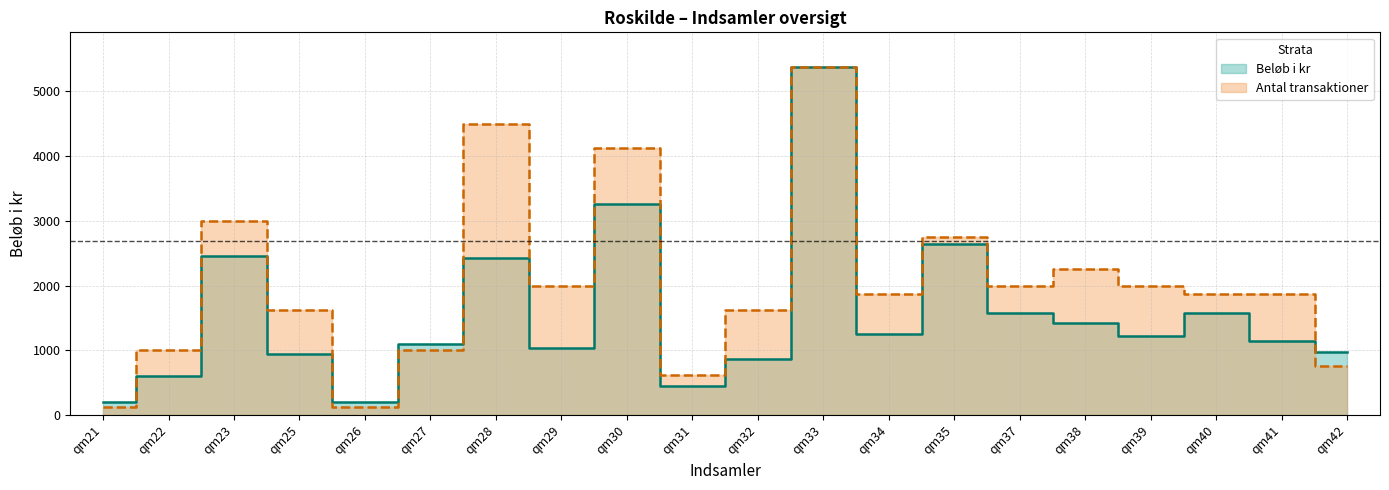

How many interior local valleys does the Beløb i kr series have?

5